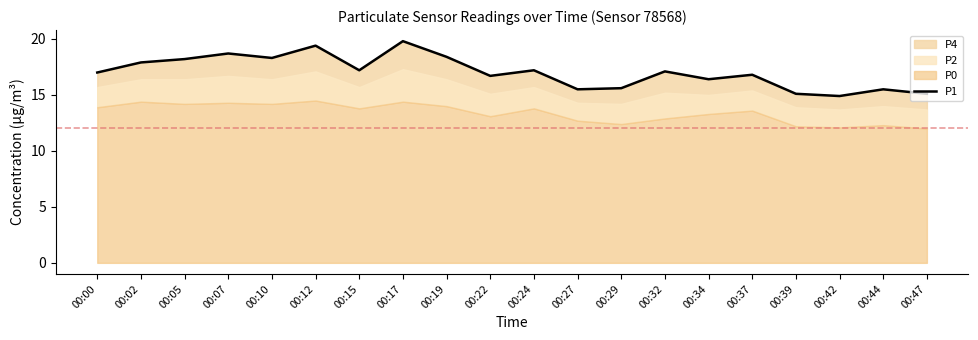

Rank the categories by value from lowest to highest.

00:42, 00:39, 00:47, 00:27, 00:44, 00:29, 00:34, 00:22, 00:37, 00:00, 00:32, 00:15, 00:24, 00:02, 00:05, 00:10, 00:19, 00:07, 00:12, 00:17